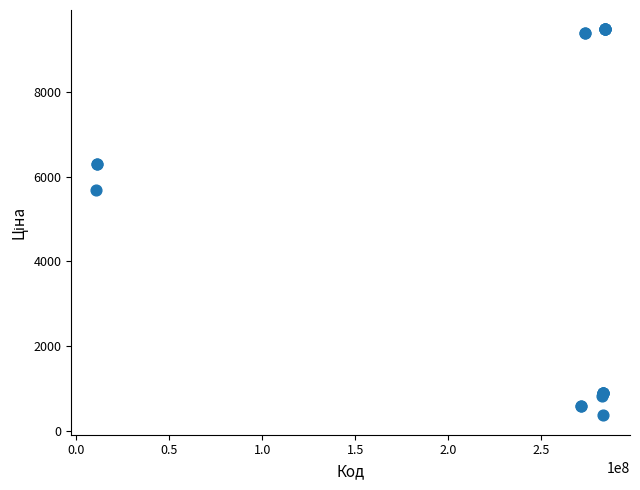

What Y value in the scatter plot is closest to 4919?

5673.8